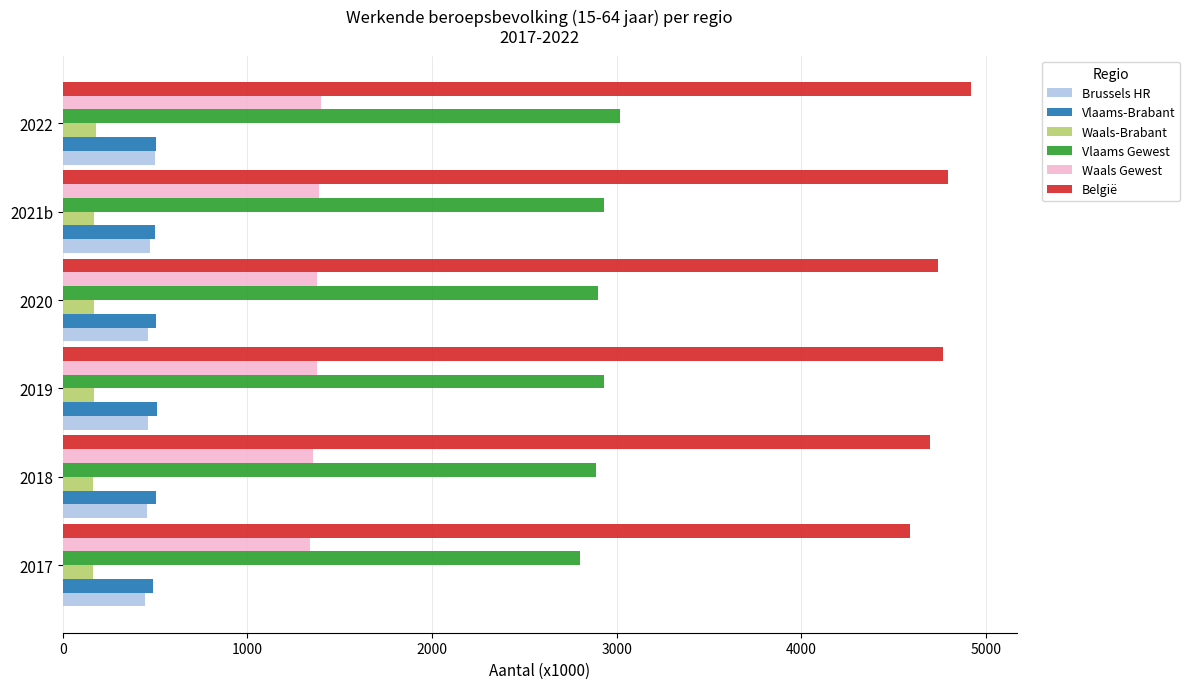

How many data points in Vlaams Gewest are less than 2932?

3